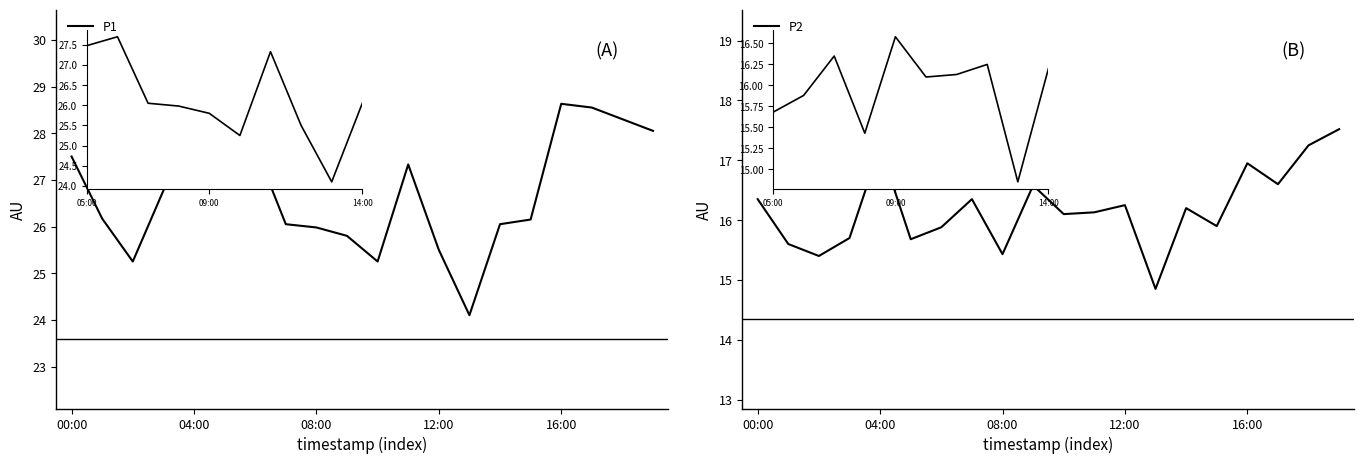

Does the chart display data point markers on the line(s)?

No